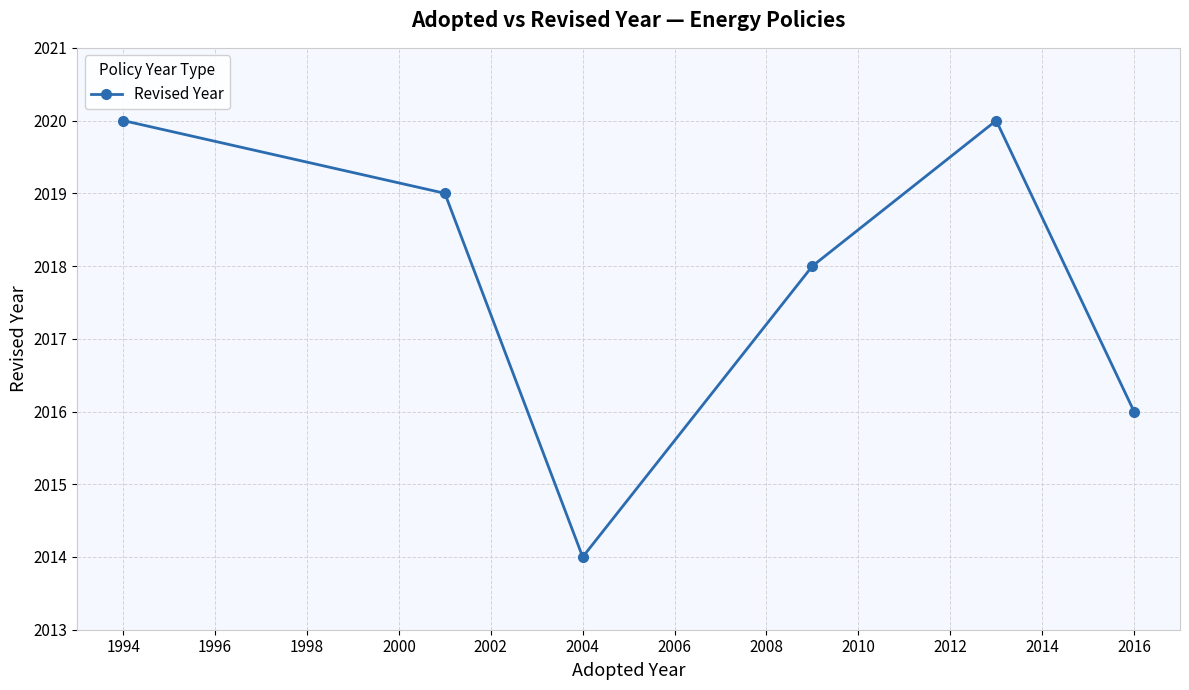

Reading left to right, list all the values displayed in this chart.

2020	2019	2014	2018	2020	2016